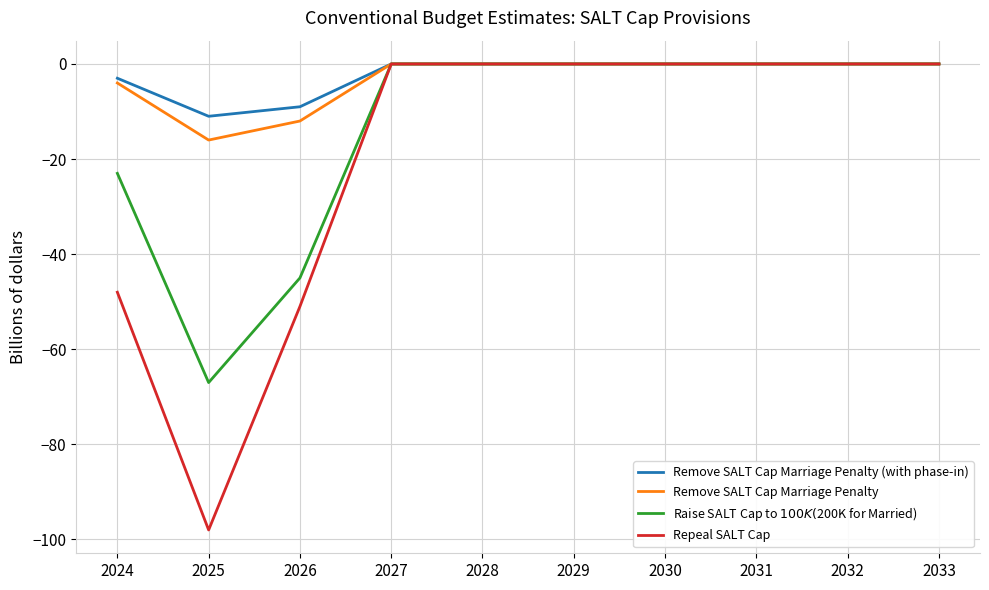

What is the sum of all Repeal SALT Cap values?

-197